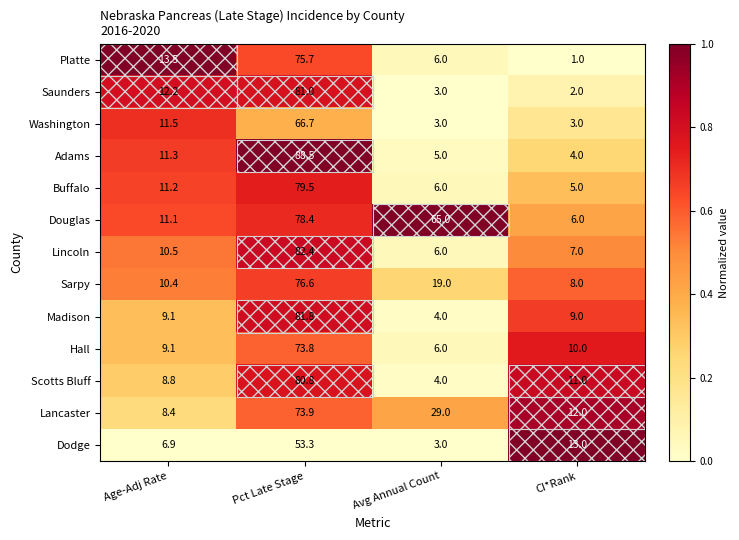

What is the average value of the Buffalo series?

25.4